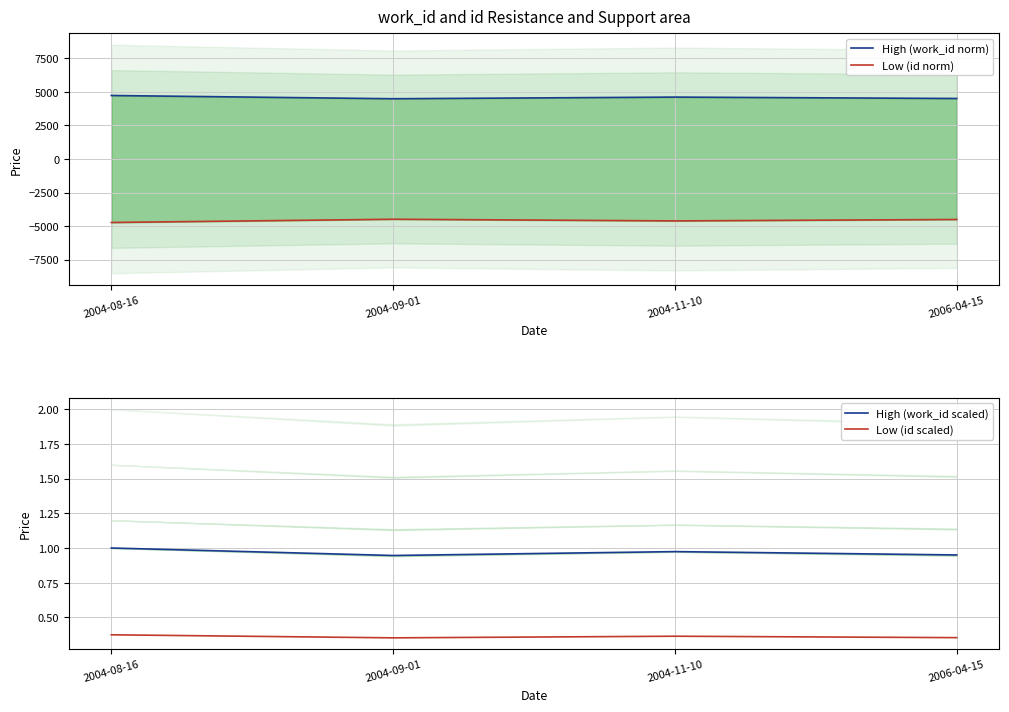

How many distinct data groups are displayed?

4